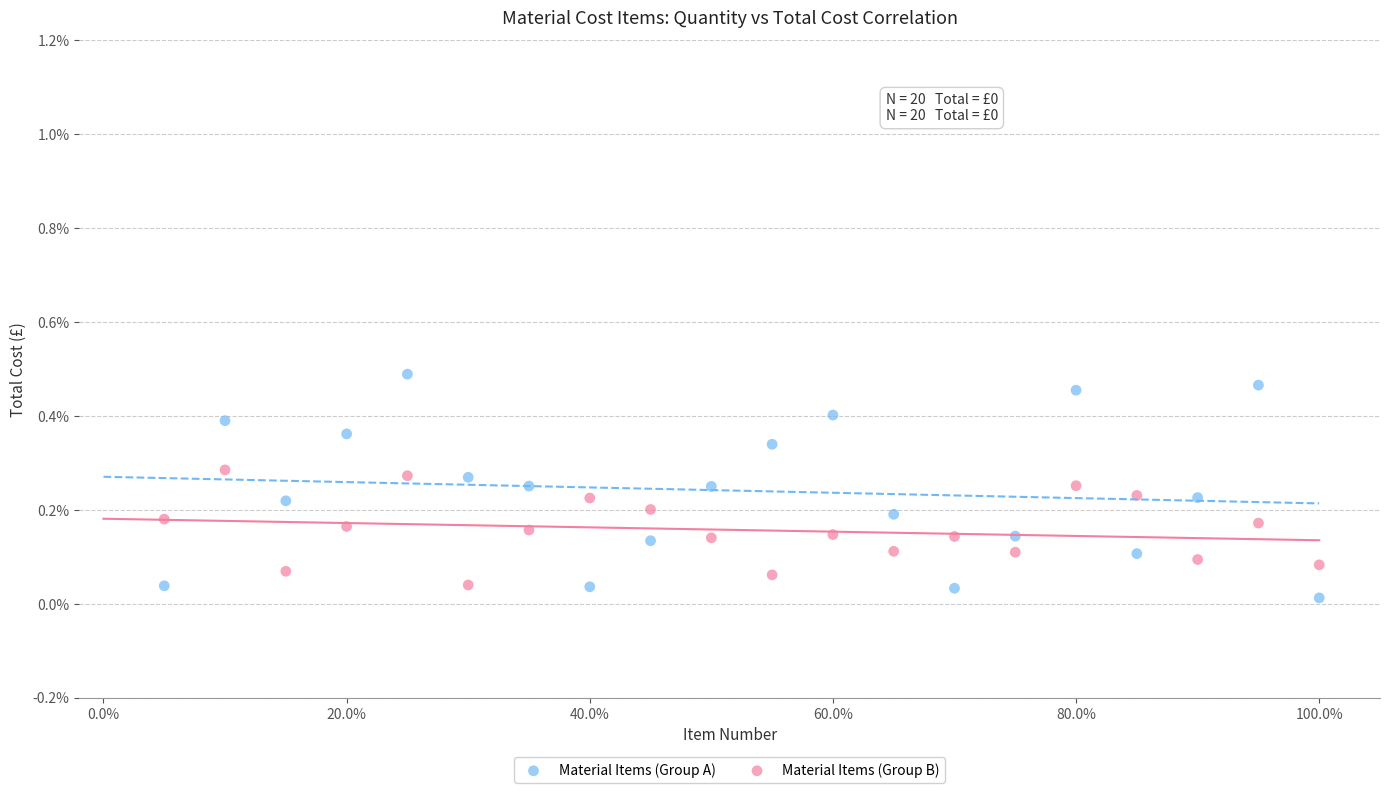

Which series reaches the minimum Y coordinate?

Material Items (Group A)